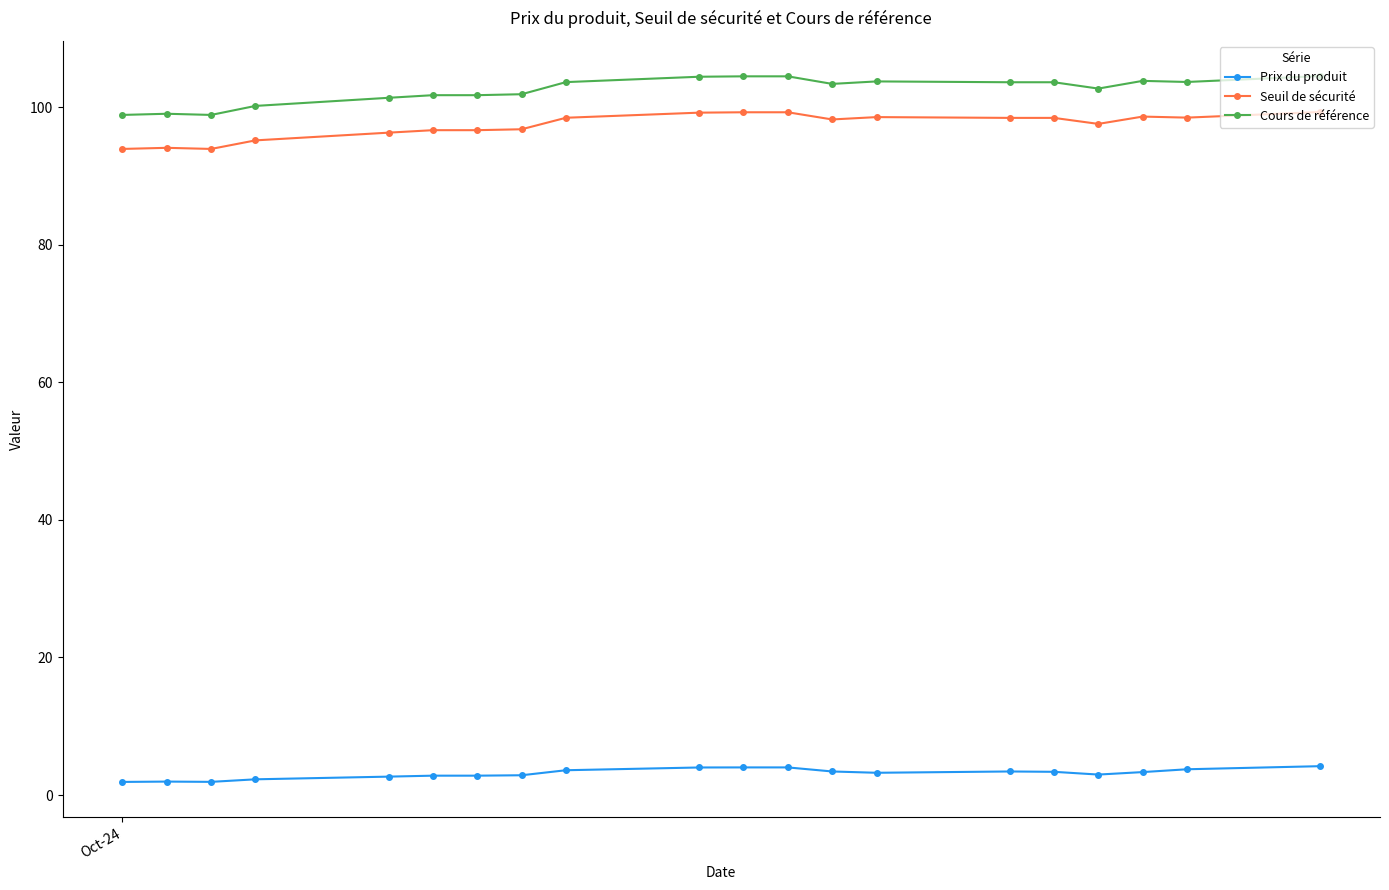

True or false: Prix du produit has more than 0 interior local peaks.

True